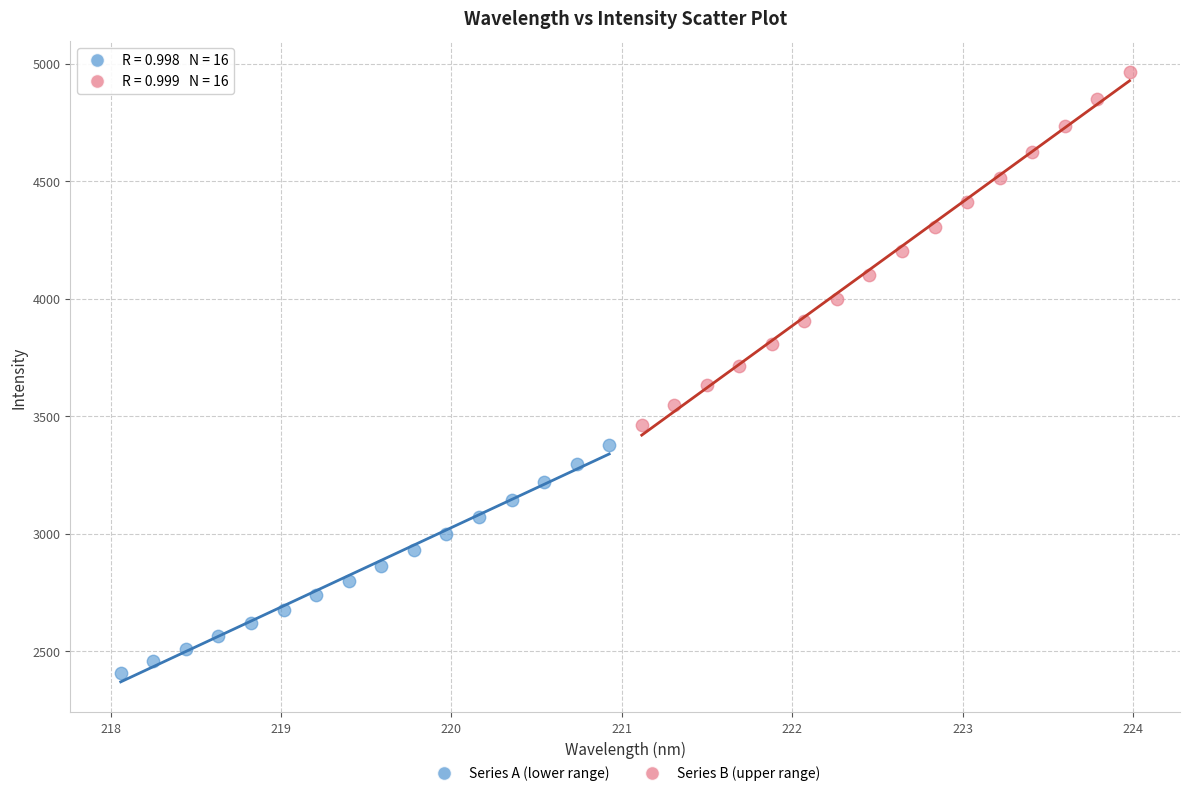

Which series has the largest Y range (max minus min)?

Series B (upper range)